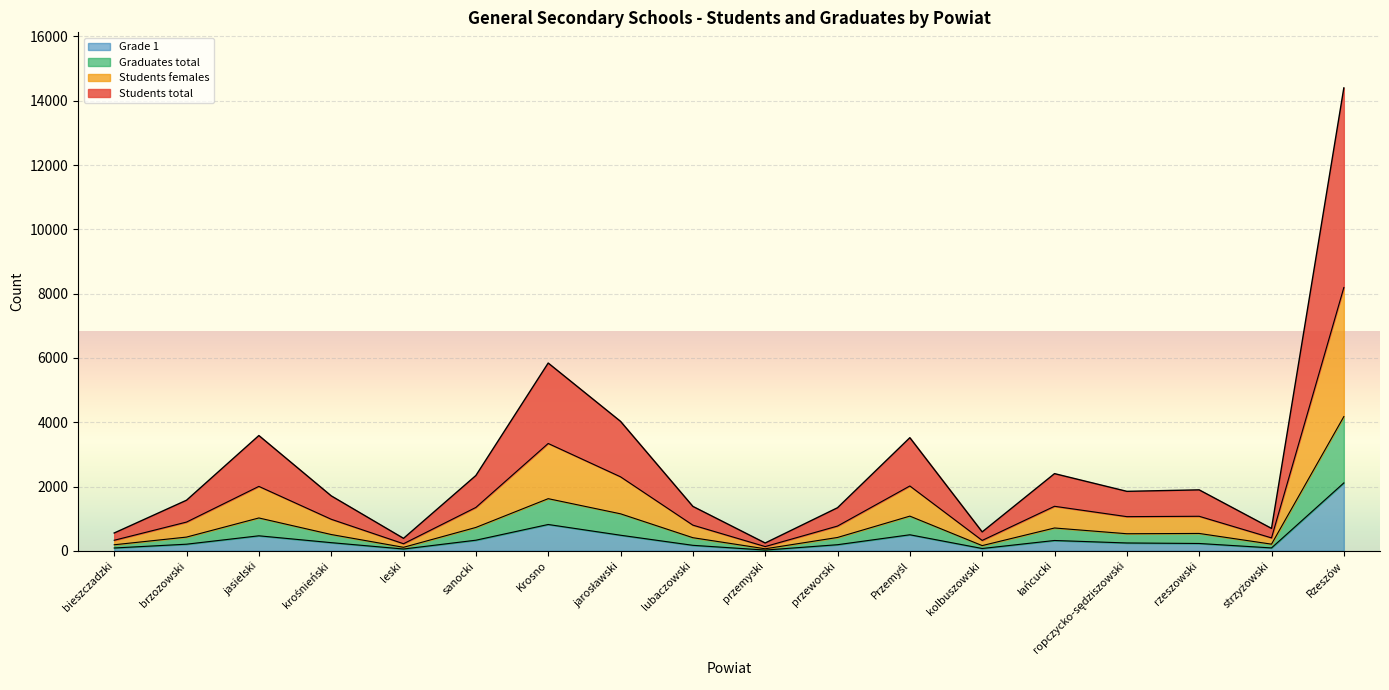

Which series has the widest spread of values?

Students total